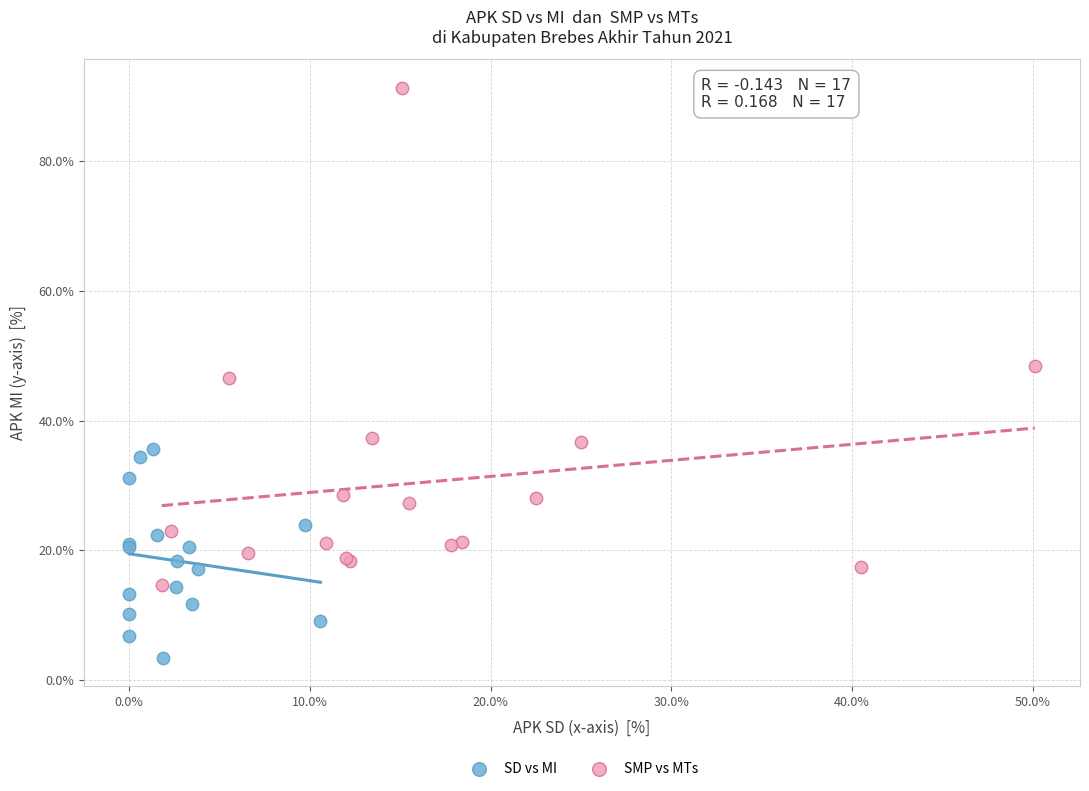

Which series has the largest Y range (max minus min)?

SMP vs MTs